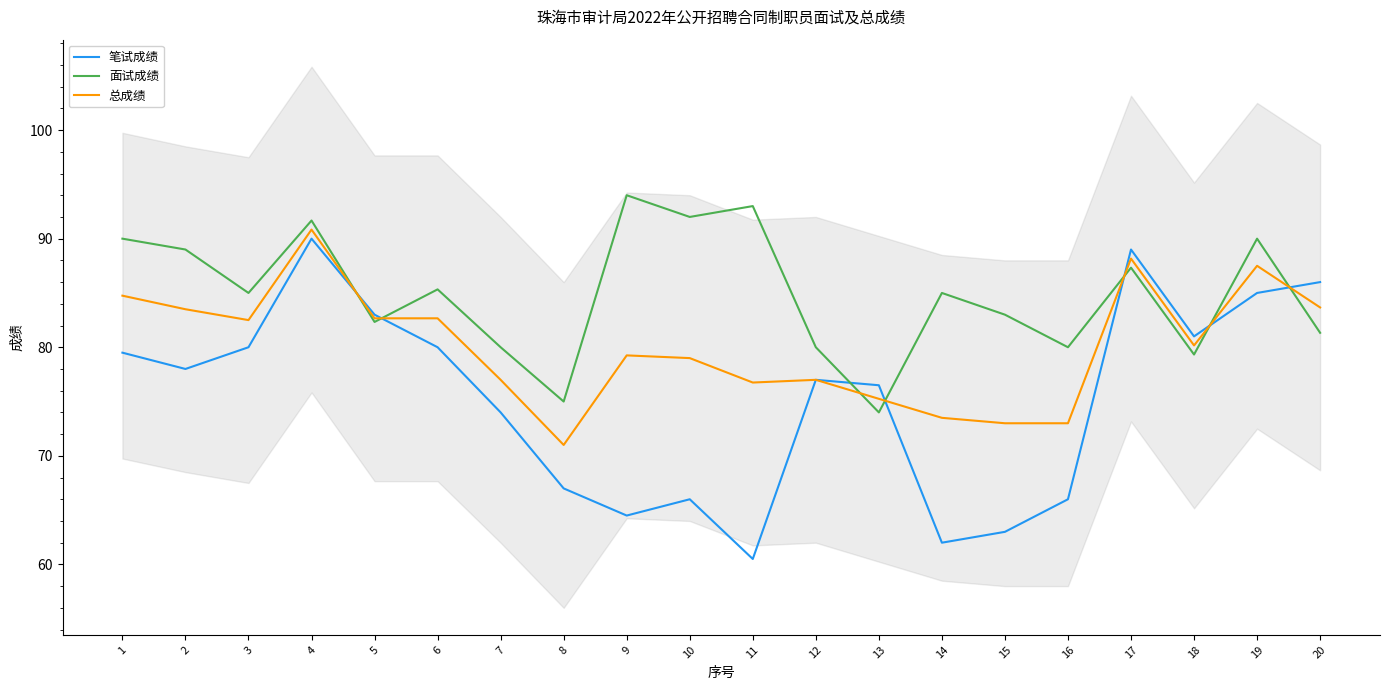

How many data points in 总成绩 are above 80?

10